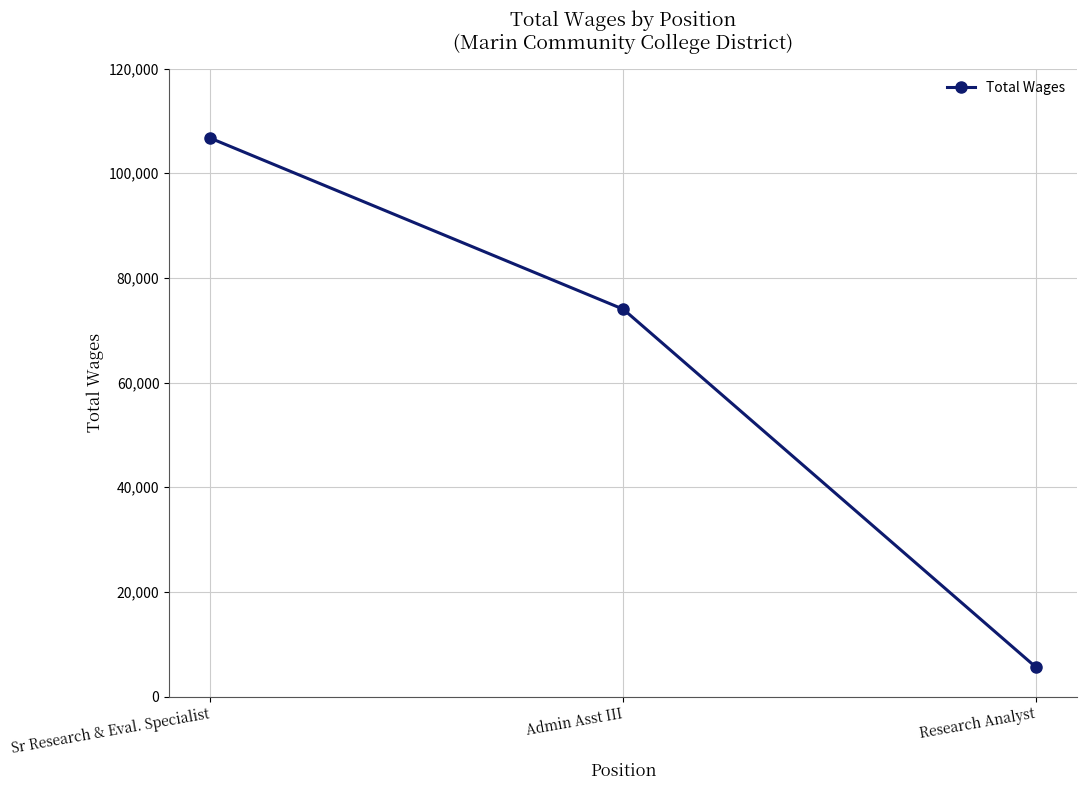

What is the change in value from Sr Research & Eval. Specialist to Research Analyst?

-101113